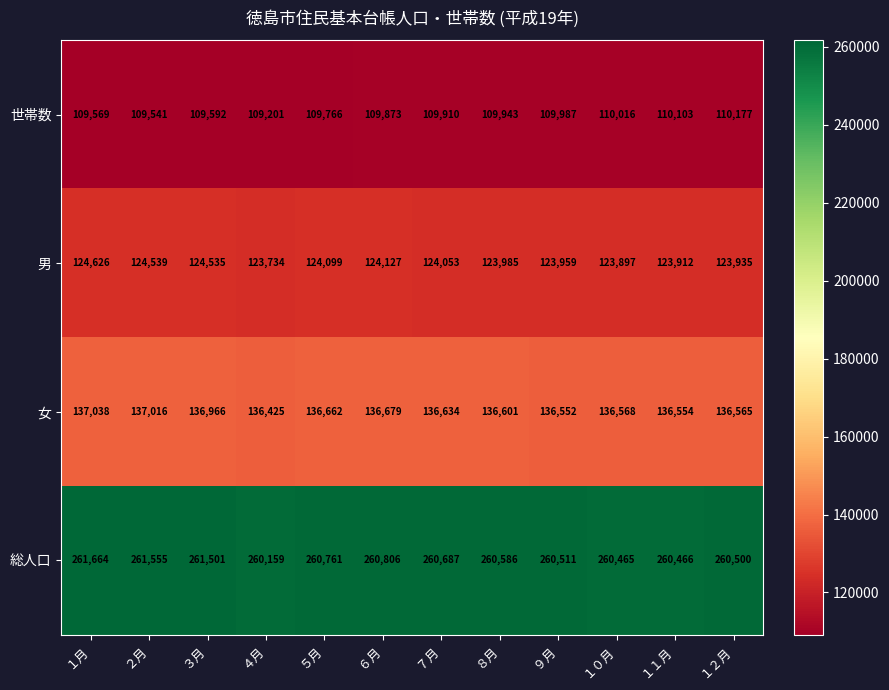

At how many categories does at least one series exceed 140246?

12